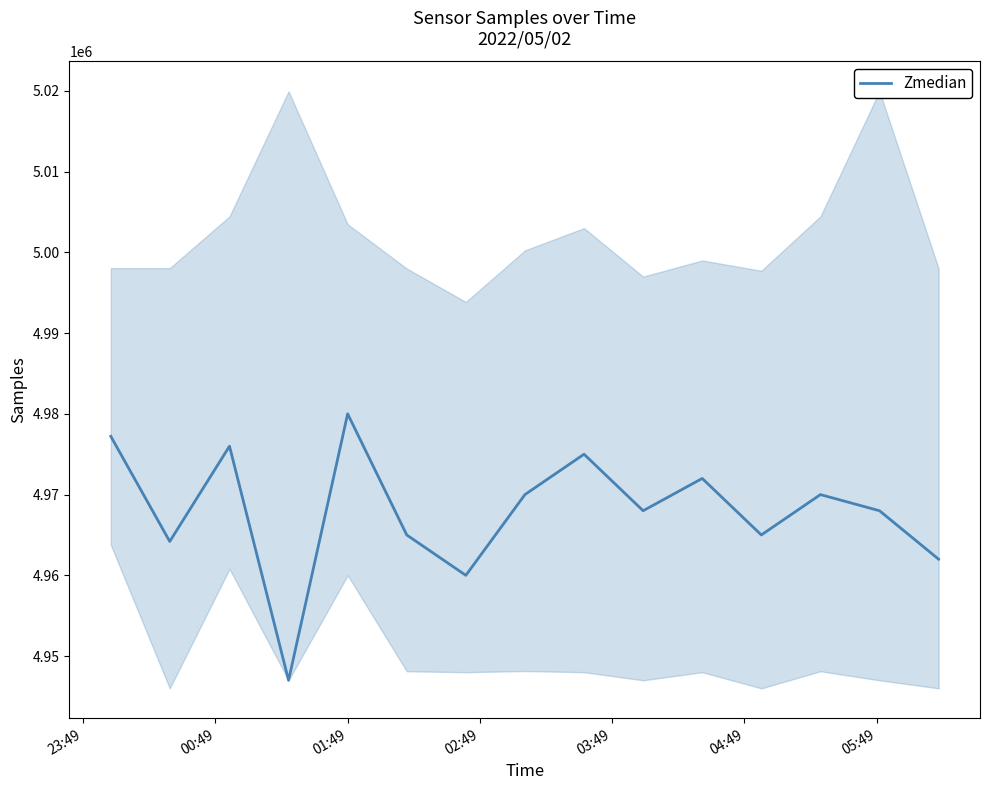

Reading left to right, list all the values displayed in this chart.

4977218	4964194	4975996	4946999	4980000	4965000	4960000	4970000	4975000	4968000	4972000	4965000	4970000	4968000	4962000